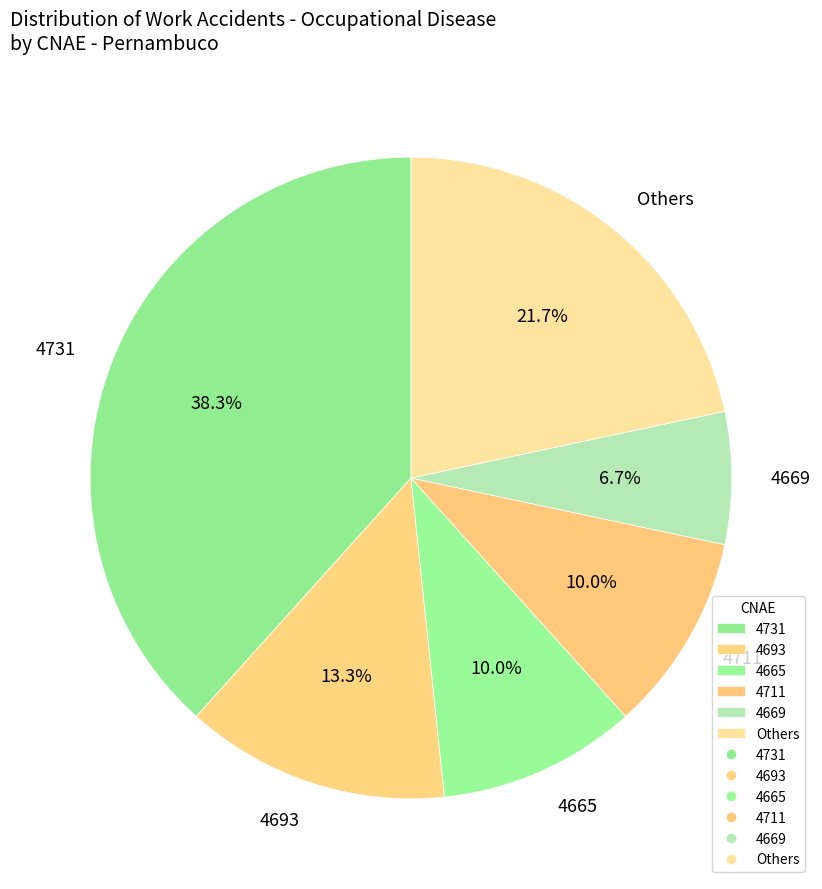

How many segments does this pie chart have?

6